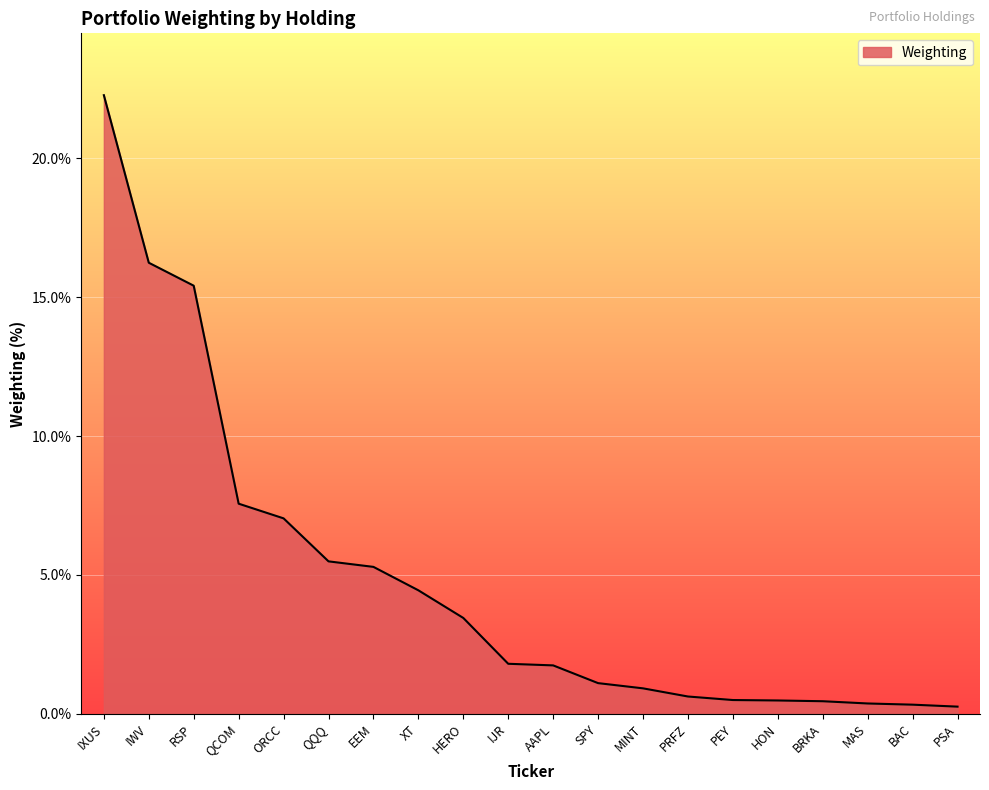

Where is the data nearest to the value 11?

QCOM